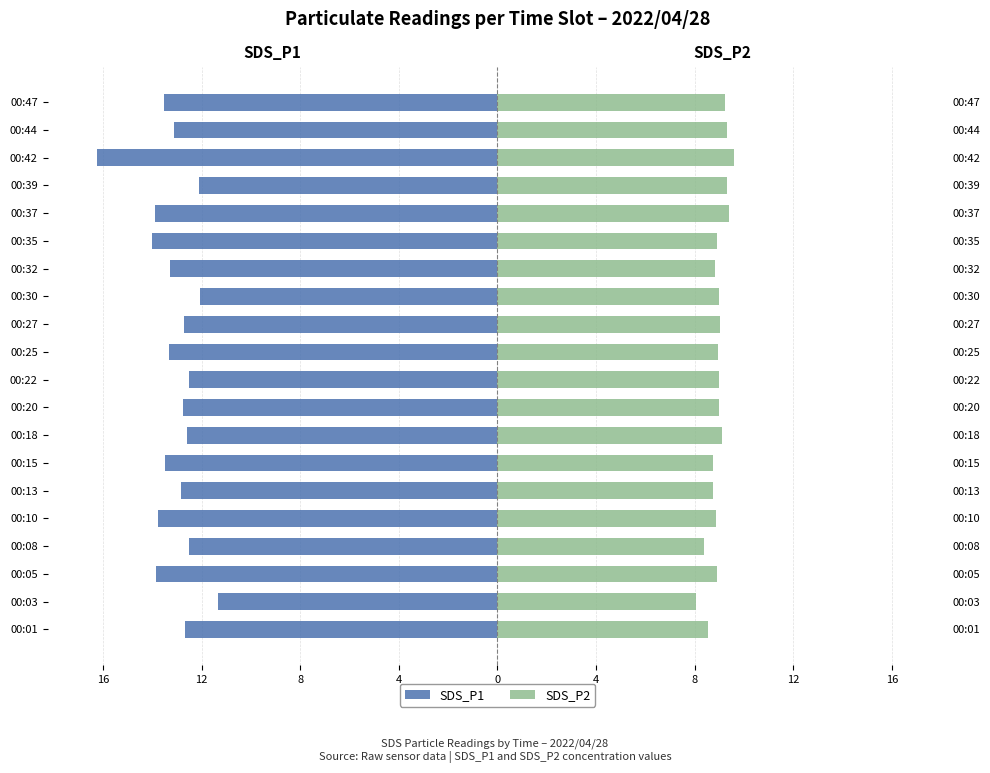

What is the difference between the maximum and minimum values in the SDS_P1 series?

4.9